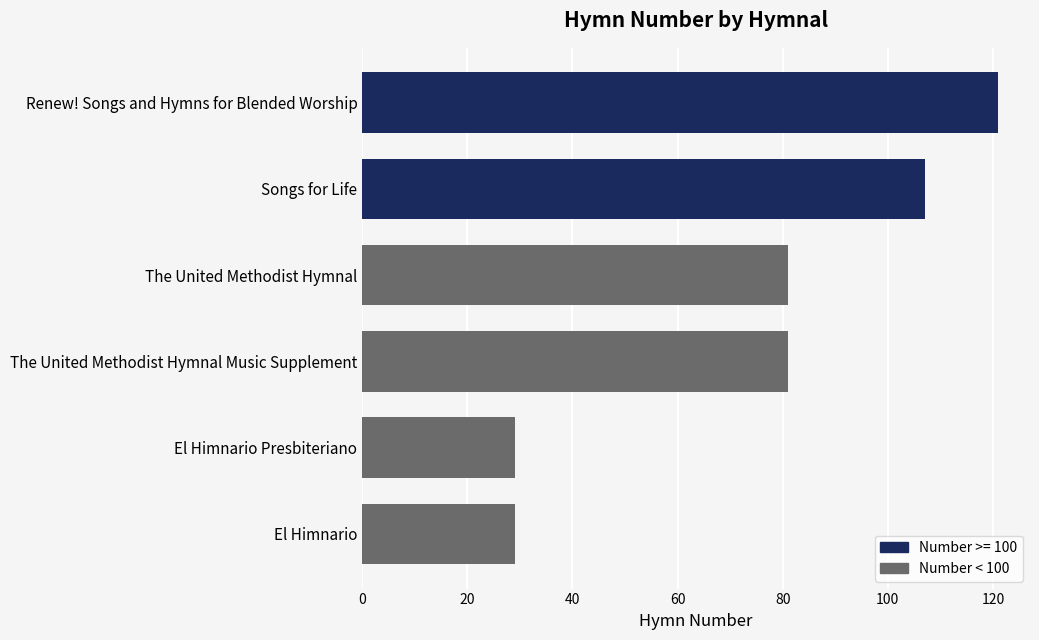

Reading top to bottom, transcribe all the data shown in this chart.

121	107	81	81	29	29